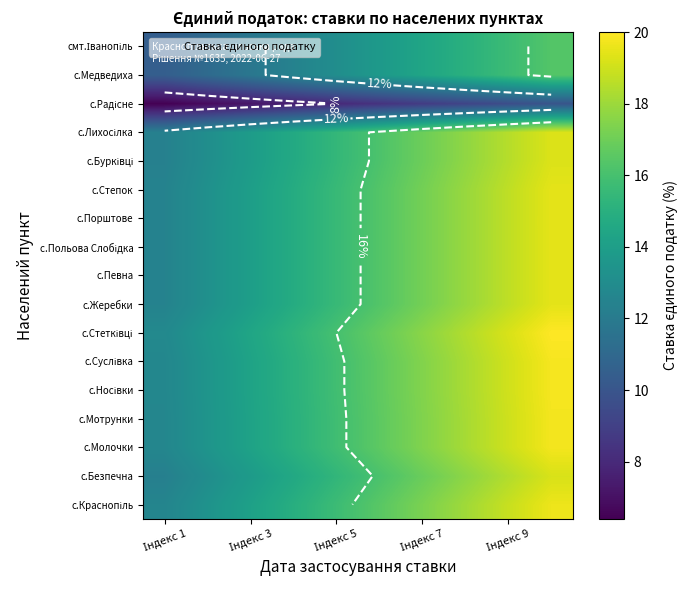

Is it true that смт.Іванопіль equals 5.8 at Індекс 5?

False